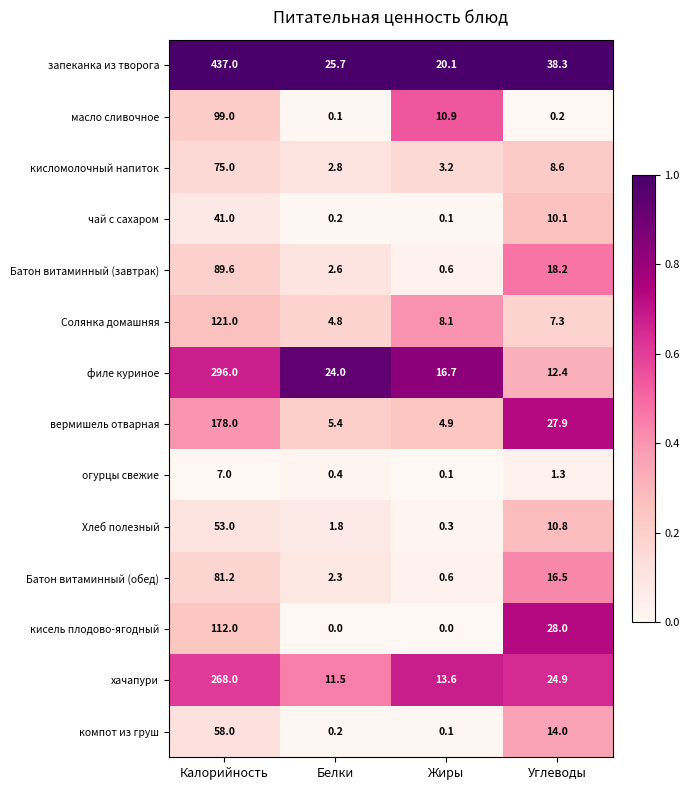

Which series has the largest total across all categories?

запеканка из творога